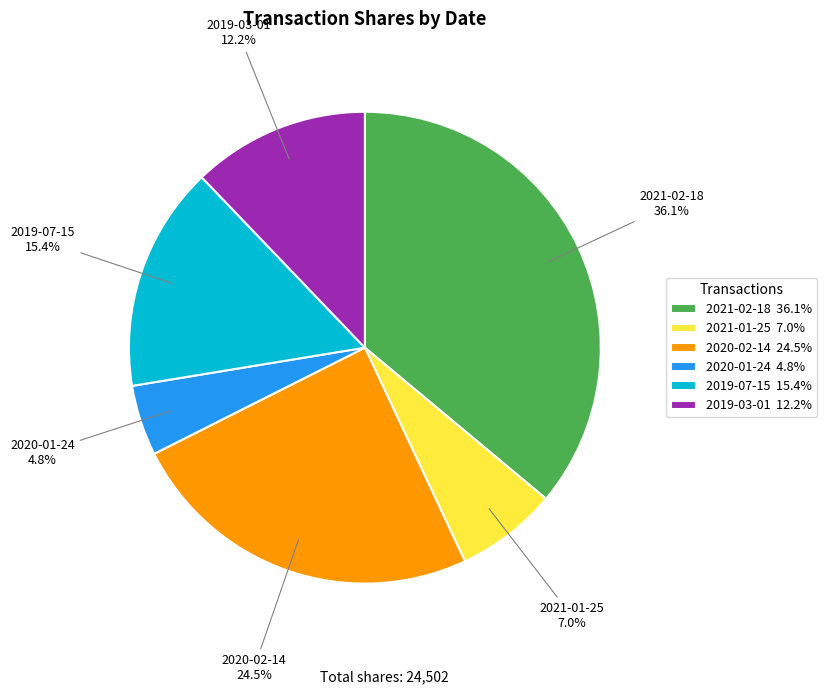

Approximately how many times larger is the value at 2019-03-01 12.2% compared to 2021-01-25 7.0%?

1.7